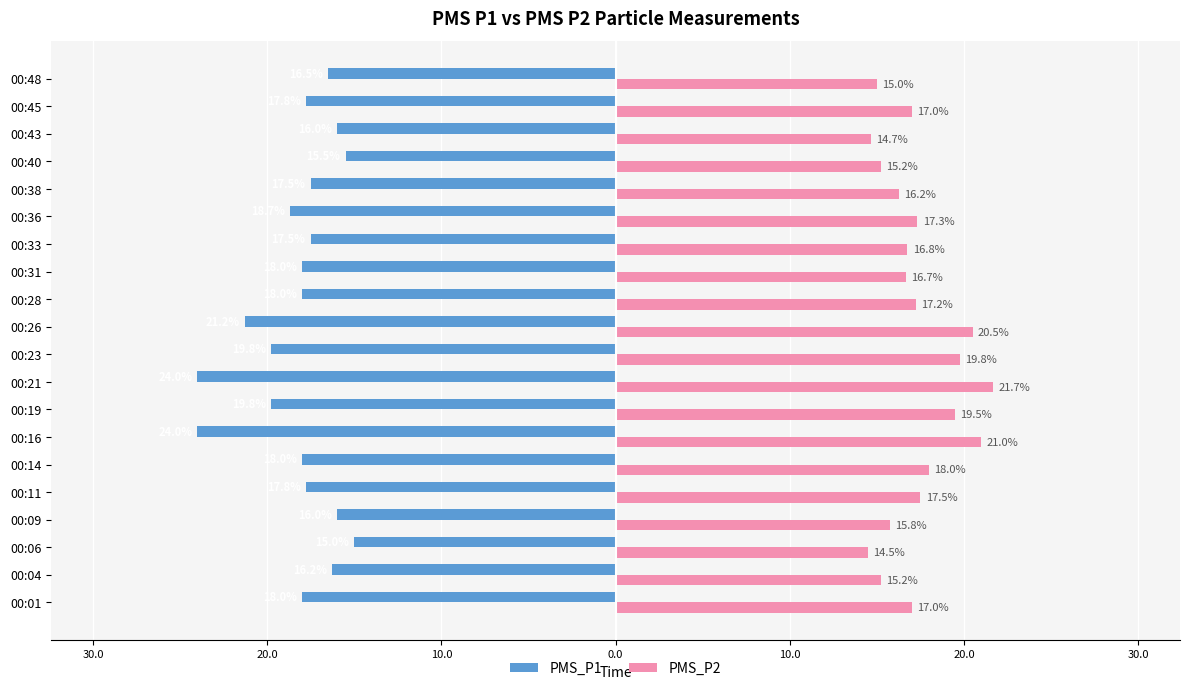

What is the smallest value displayed?

-24.0